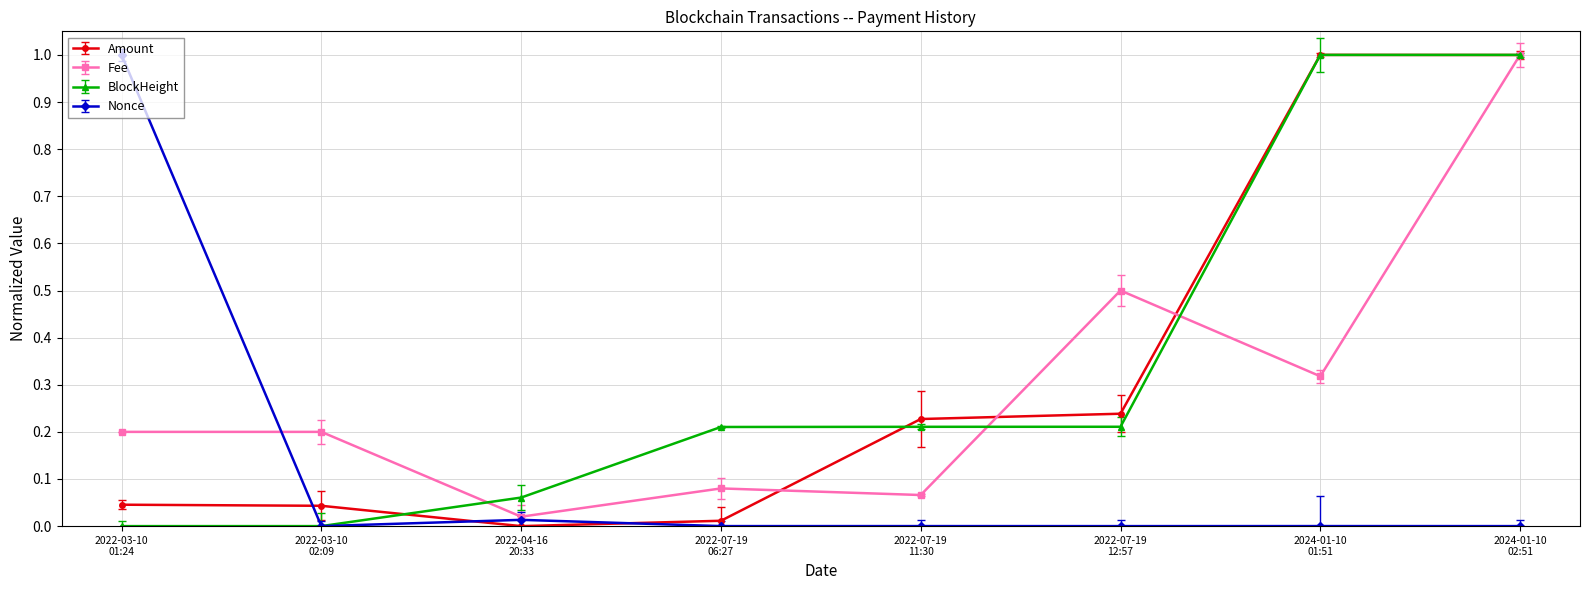

What is the maximum value shown in the chart?

1.0